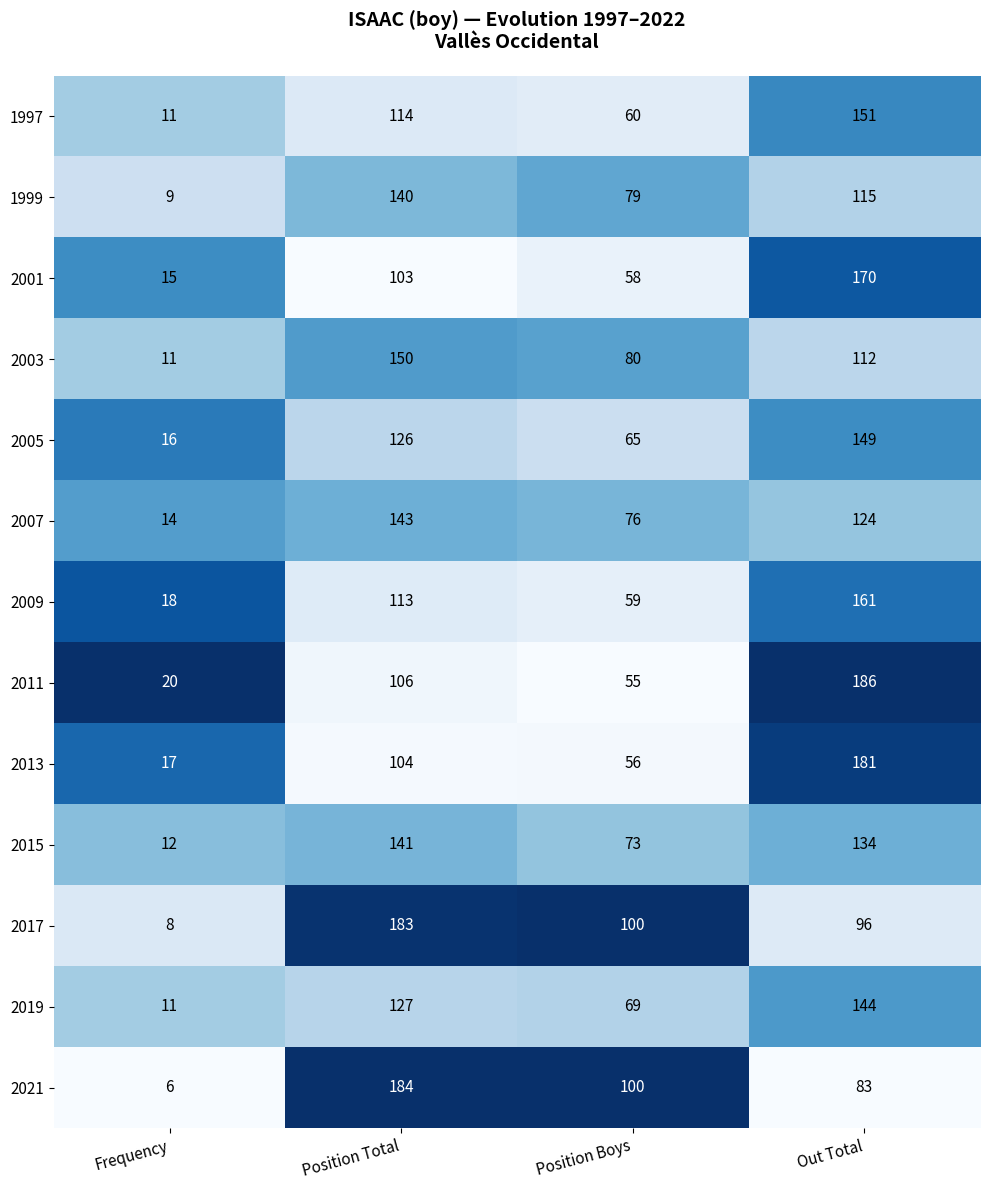

Where does the 2015 series first go above 134?

Position Total